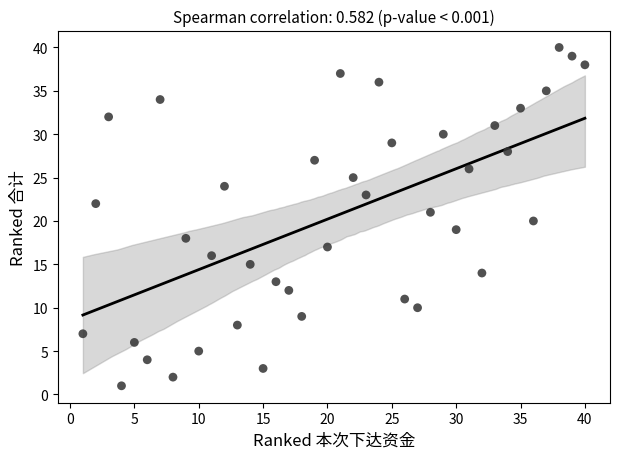

What is the range of Y values (max minus min)?

39